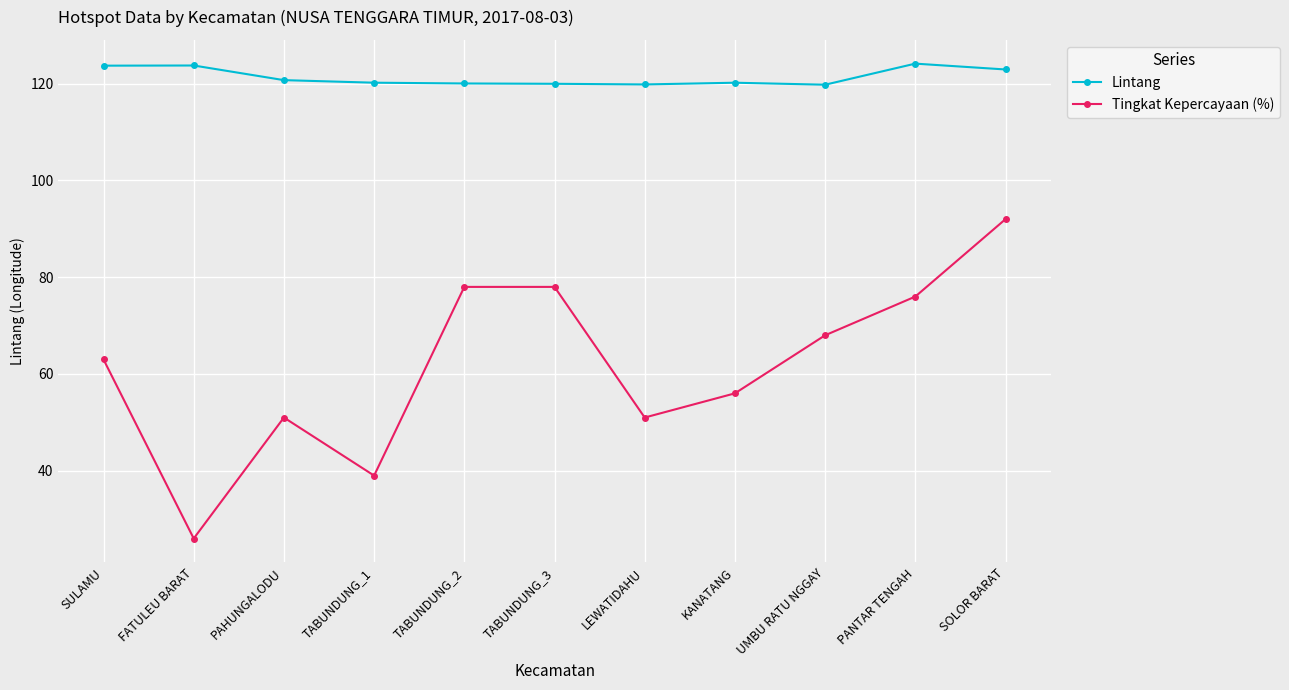

Rank the series by their average value, from highest to lowest.

Lintang, Tingkat Kepercayaan (%)